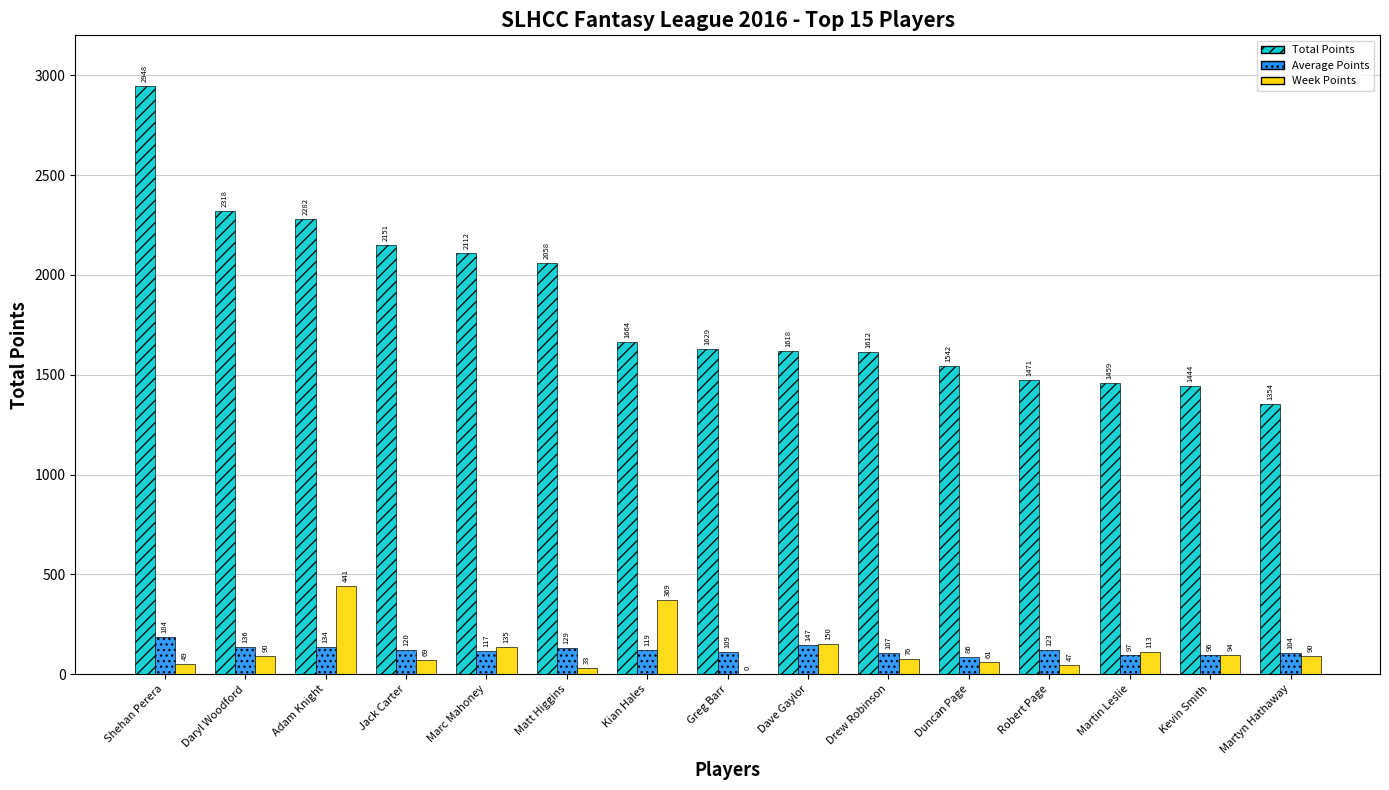

The Total Points series shows 3404.9 at Marc Mahoney. True or false?

False